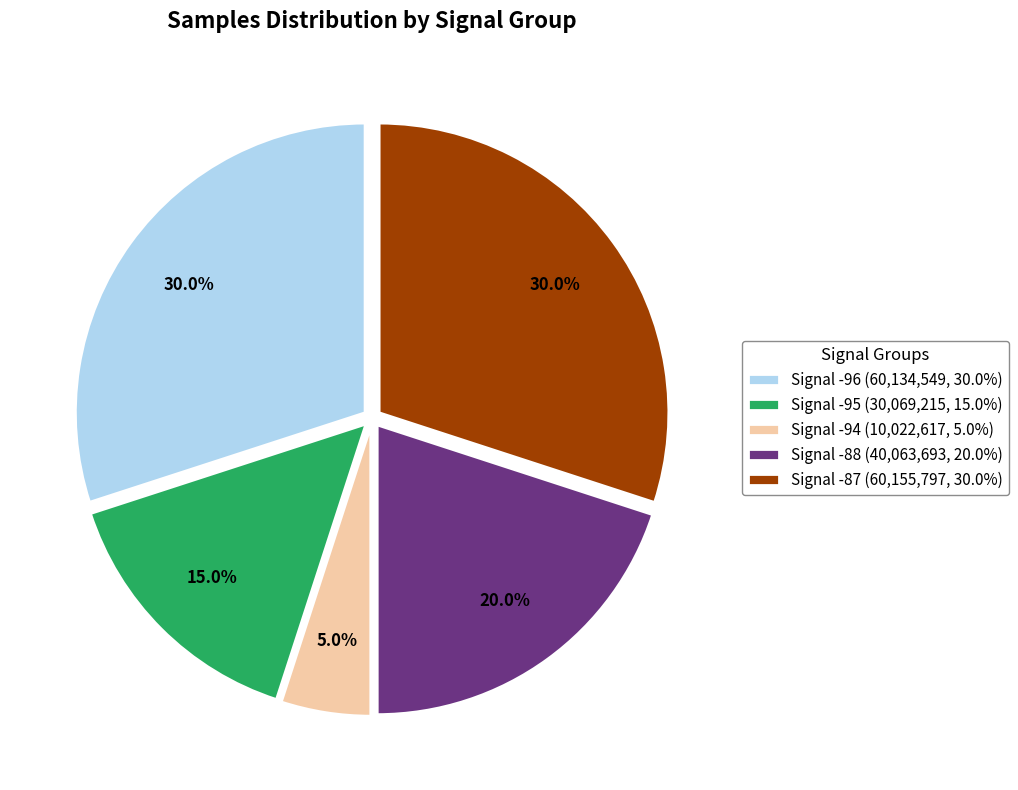

How many segments does this pie chart have?

5